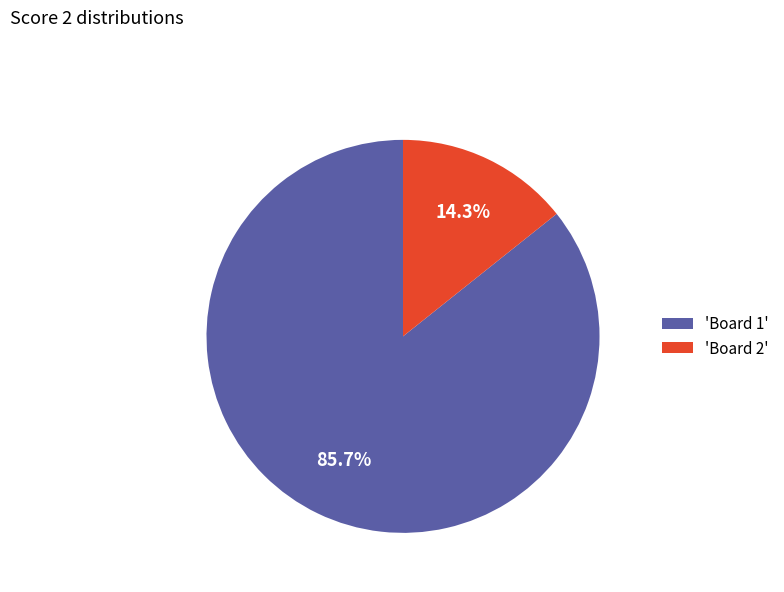

How many segments does this pie chart have?

2